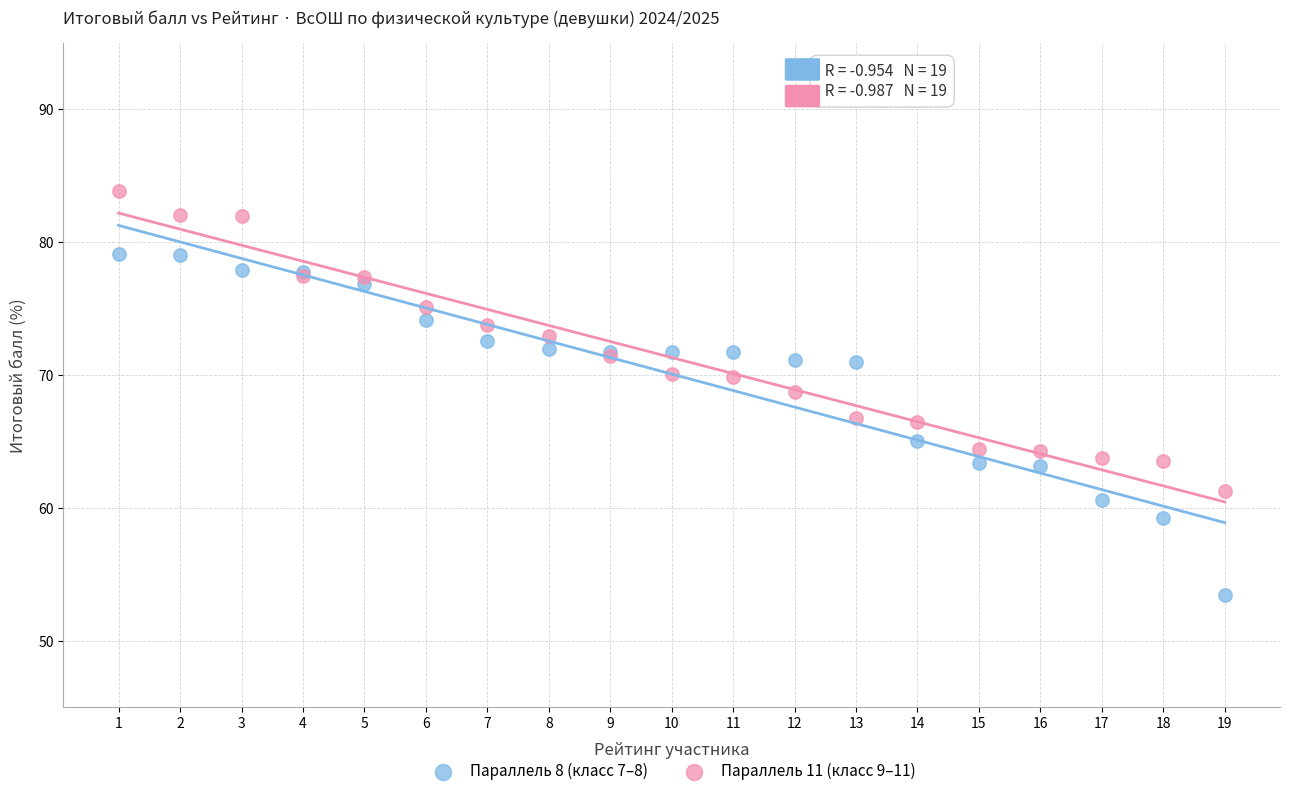

Which series reaches the maximum Y coordinate?

Параллель 11 (класс 9–11)